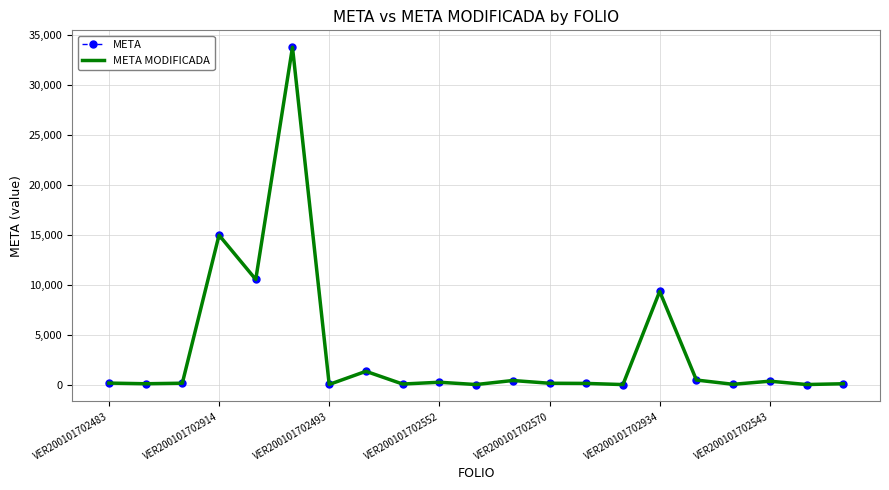

Rank the series by their maximum value, from lowest to highest.

META, META MODIFICADA